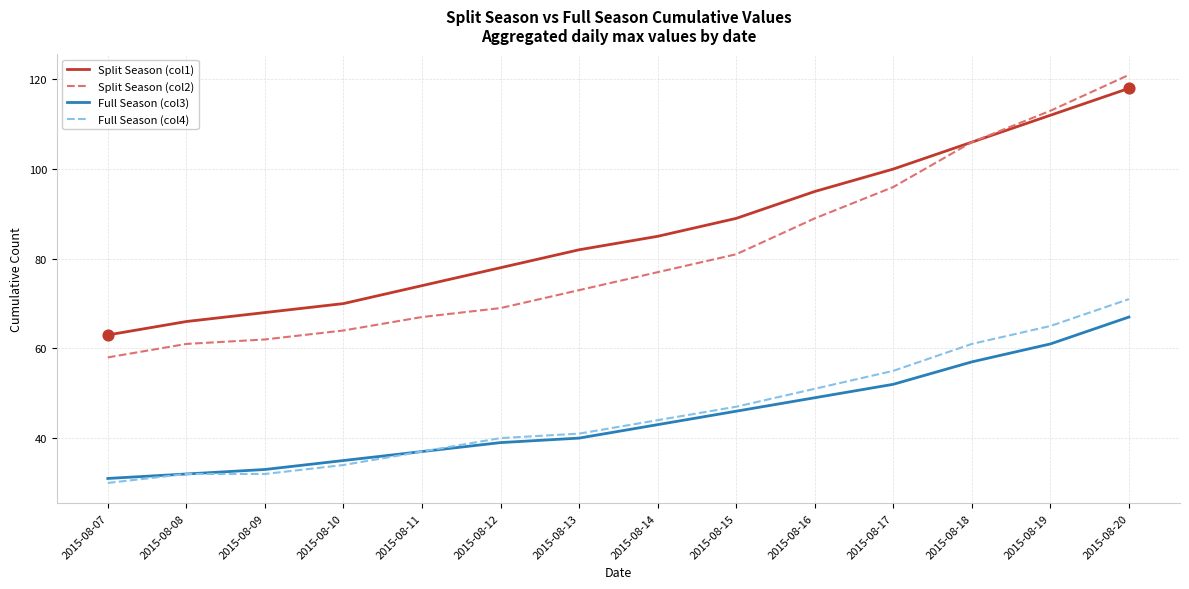

At how many categories does at least one series exceed 43?

14